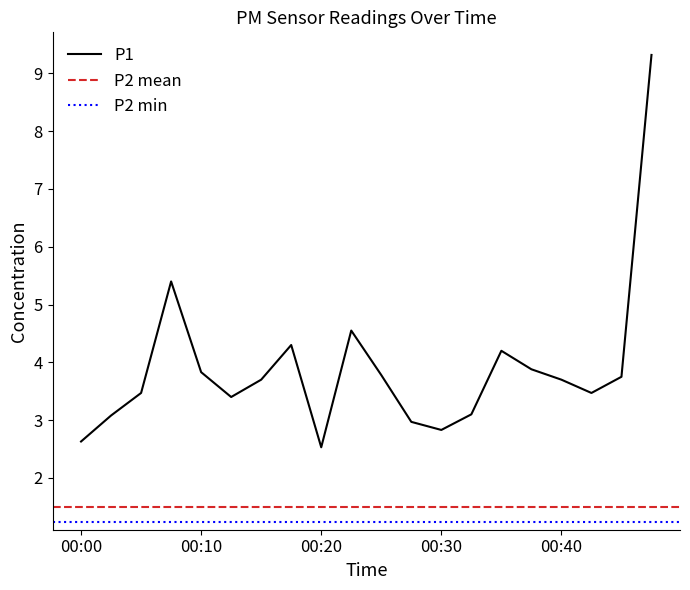

True or false: there are more than 0 points higher than both neighbors.

True